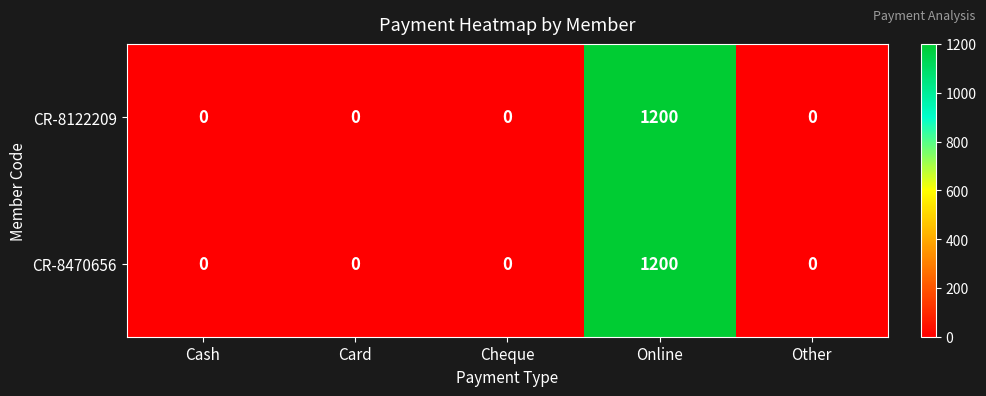

At which category is the sum across all series the highest?

Online